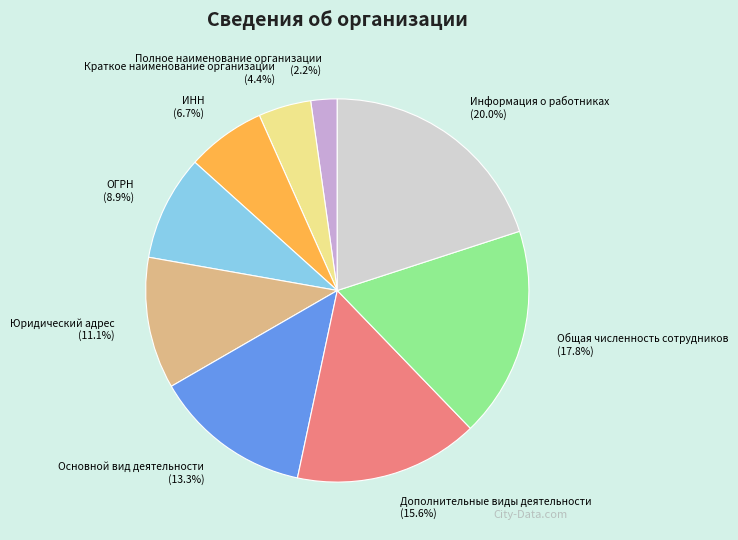

Between Полное наименование организации and Информация о работниках, which is larger?

Информация о работниках